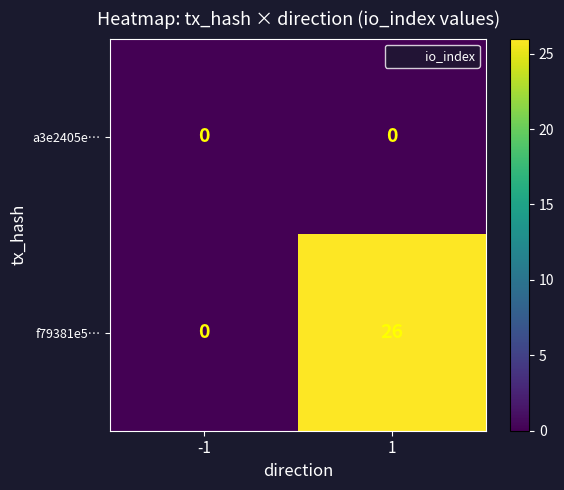

What is the sum of all f79381e5… values?

26